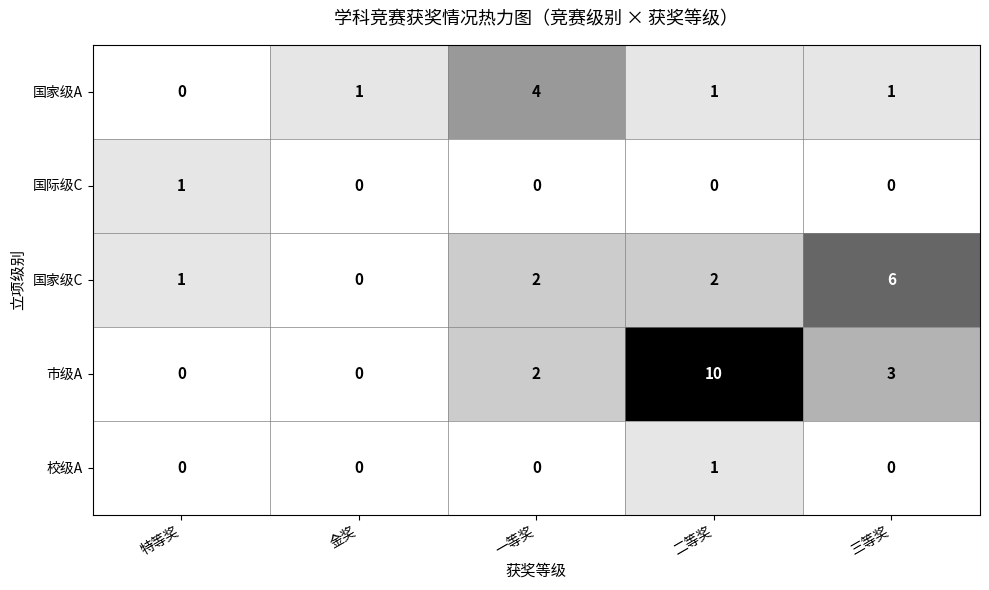

What is the total value across all series at 三等奖?

10